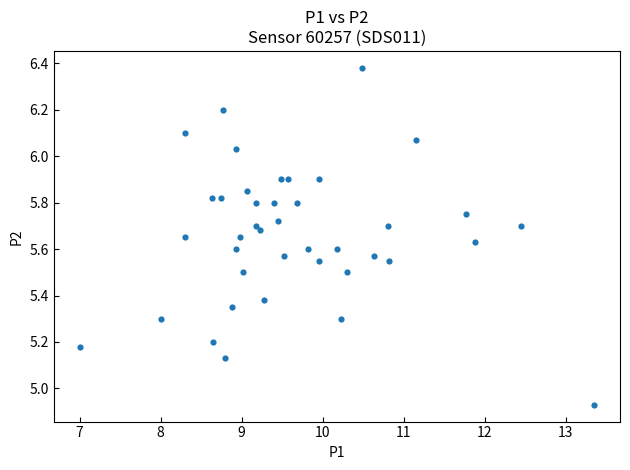

What is the range of X values (max minus min)?

6.3